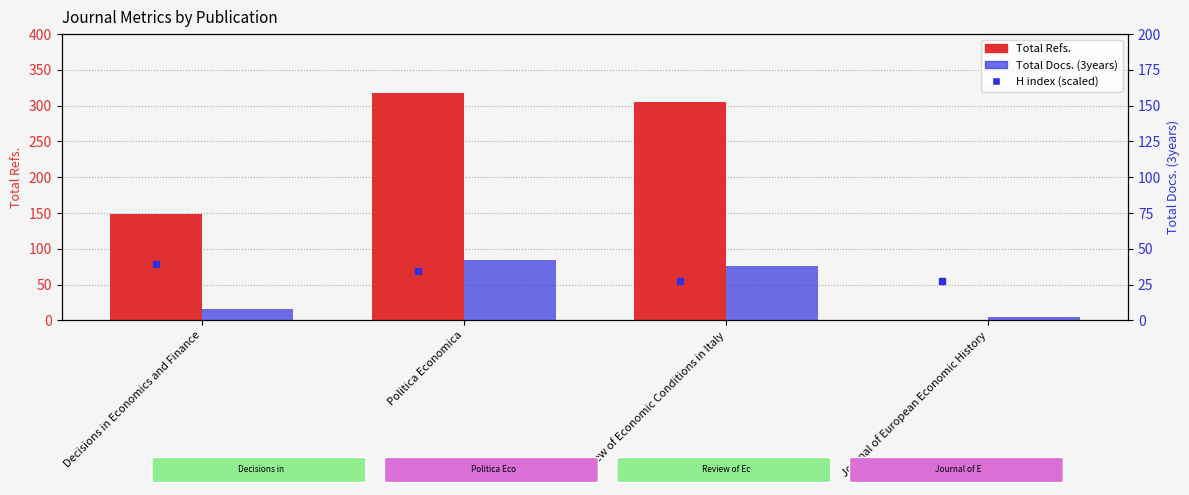

What is the sum of all Total Refs. values?

772